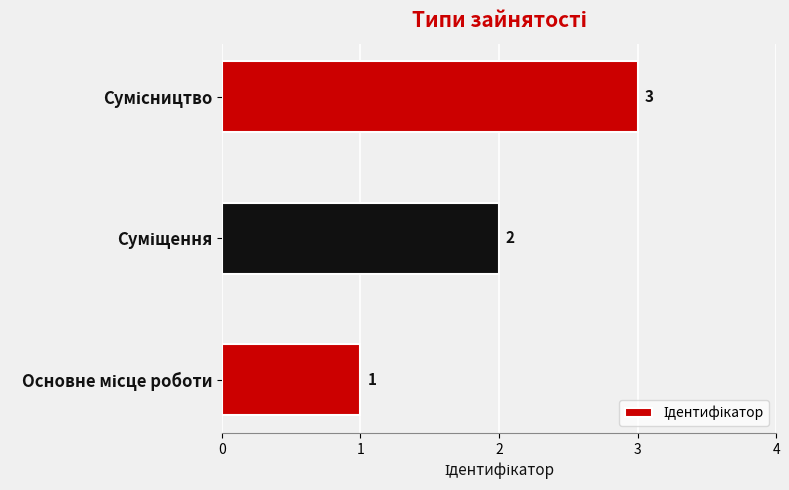

How many values are between 1 and 3?

3